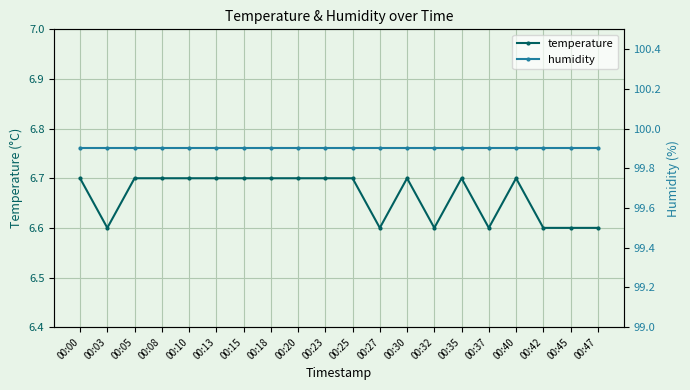

Reading right to left, extract all data points from this chart.

temperature: 00:47=6.6	00:45=6.6	00:42=6.6	00:40=6.7	00:37=6.6	00:35=6.7	00:32=6.6	00:30=6.7	00:27=6.6	00:25=6.7	00:23=6.7	00:20=6.7	00:18=6.7	00:15=6.7	00:13=6.7	00:10=6.7	00:08=6.7	00:05=6.7	00:03=6.6	00:00=6.7
humidity: 00:47=99.9	00:45=99.9	00:42=99.9	00:40=99.9	00:37=99.9	00:35=99.9	00:32=99.9	00:30=99.9	00:27=99.9	00:25=99.9	00:23=99.9	00:20=99.9	00:18=99.9	00:15=99.9	00:13=99.9	00:10=99.9	00:08=99.9	00:05=99.9	00:03=99.9	00:00=99.9